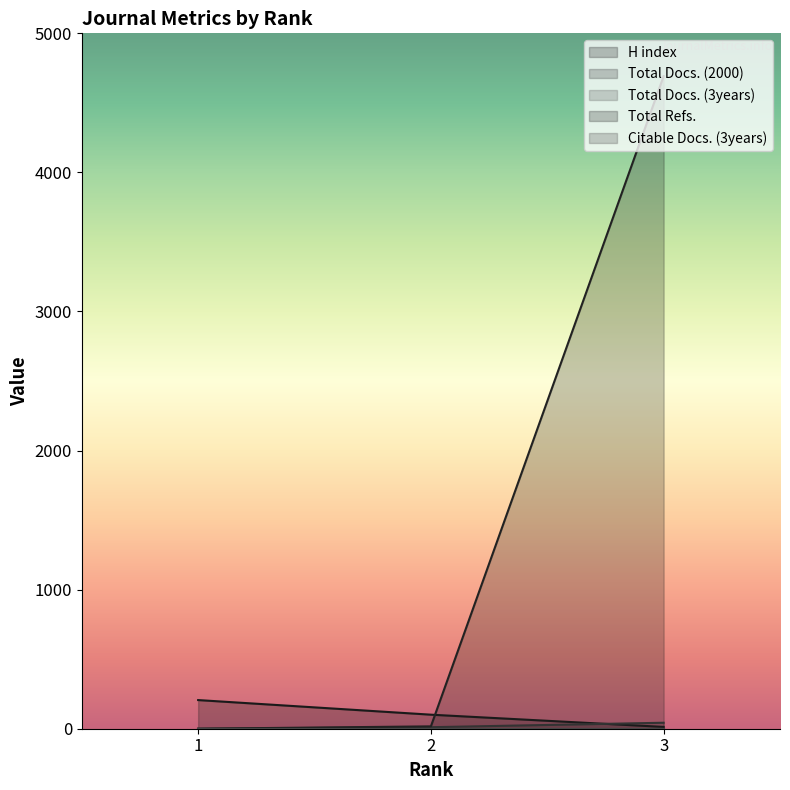

At how many categories does at least one series exceed 2694?

1